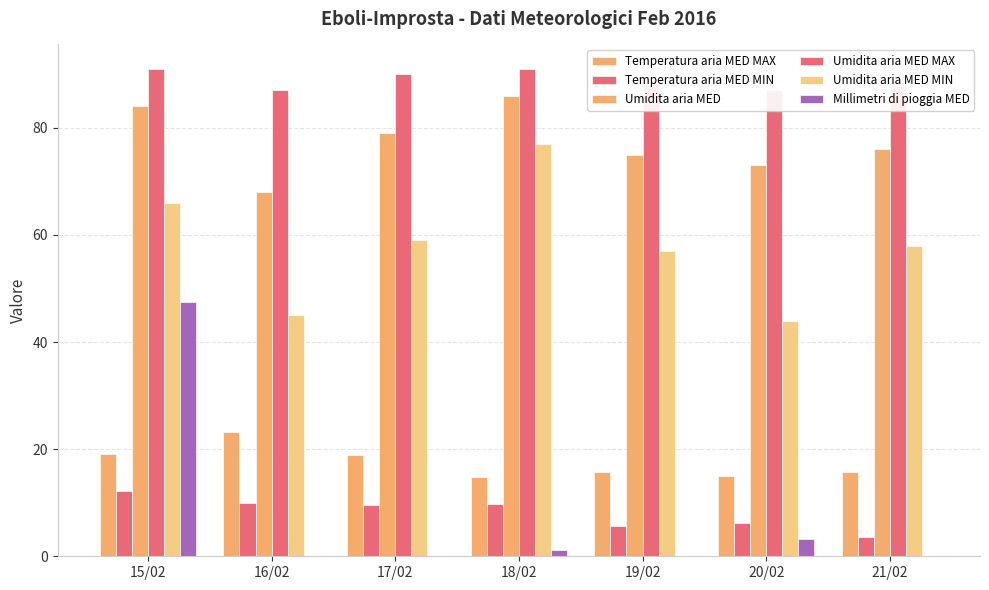

Which series has the largest total across all categories?

Umidita aria MED MAX